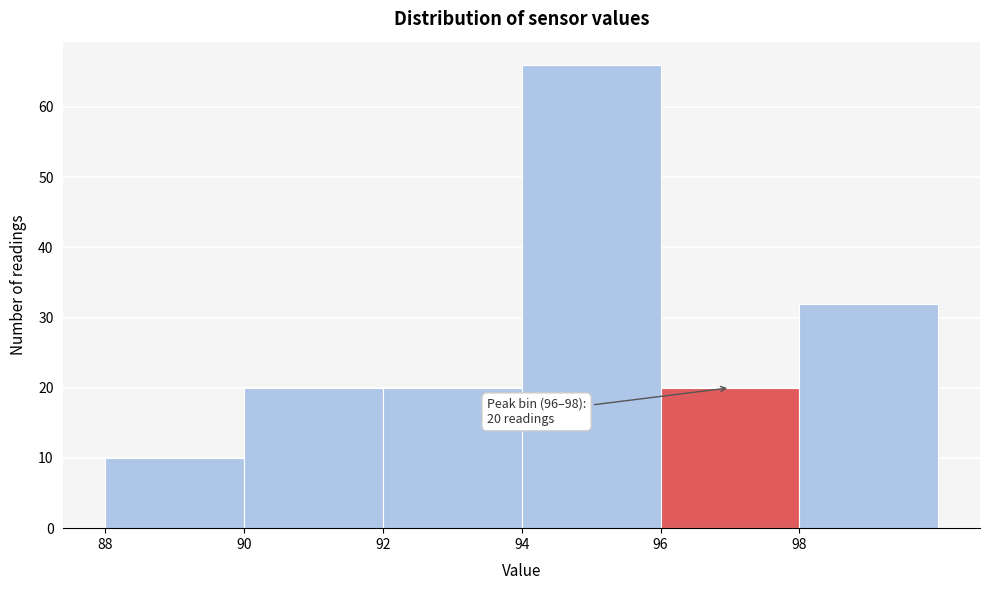

Which range on the x-axis has the tallest bar?

94 to 96